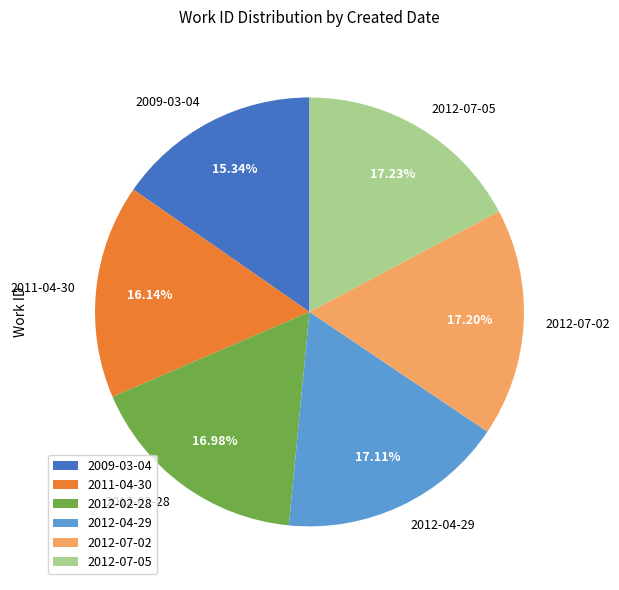

Is there any slice that represents more than half of the pie?

No